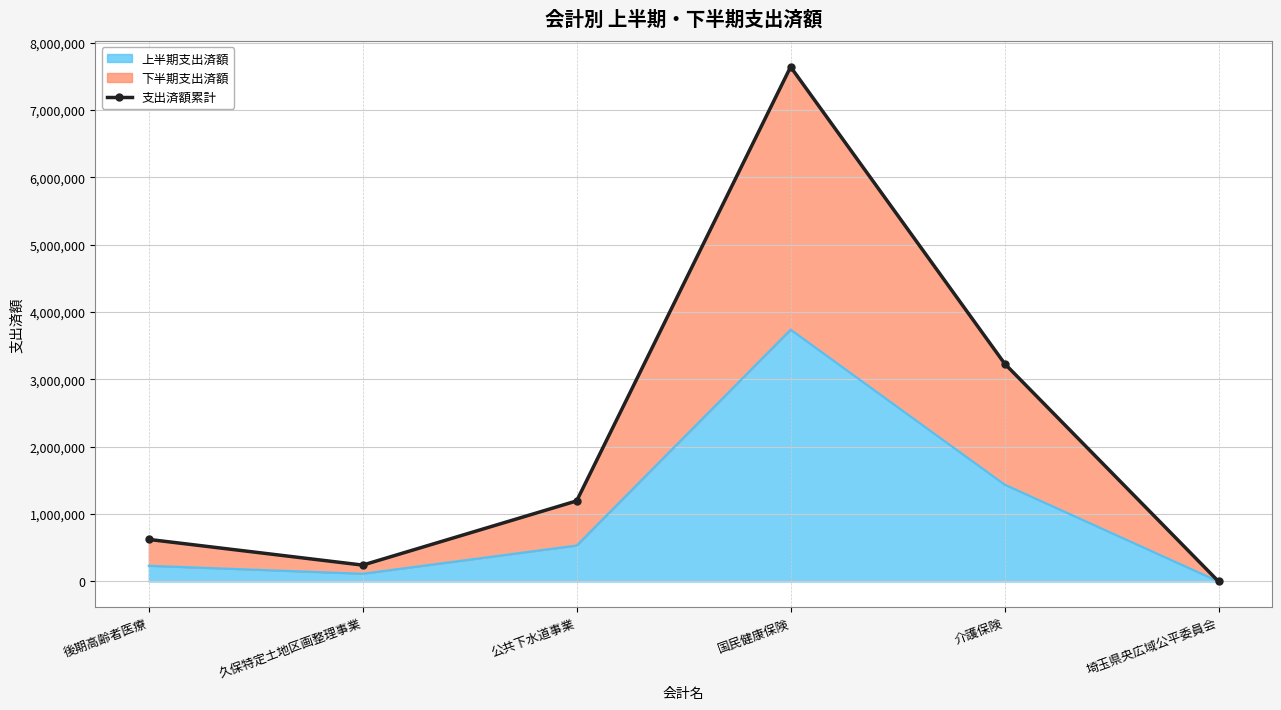

What is the difference between the second highest and minimum values?

3235481